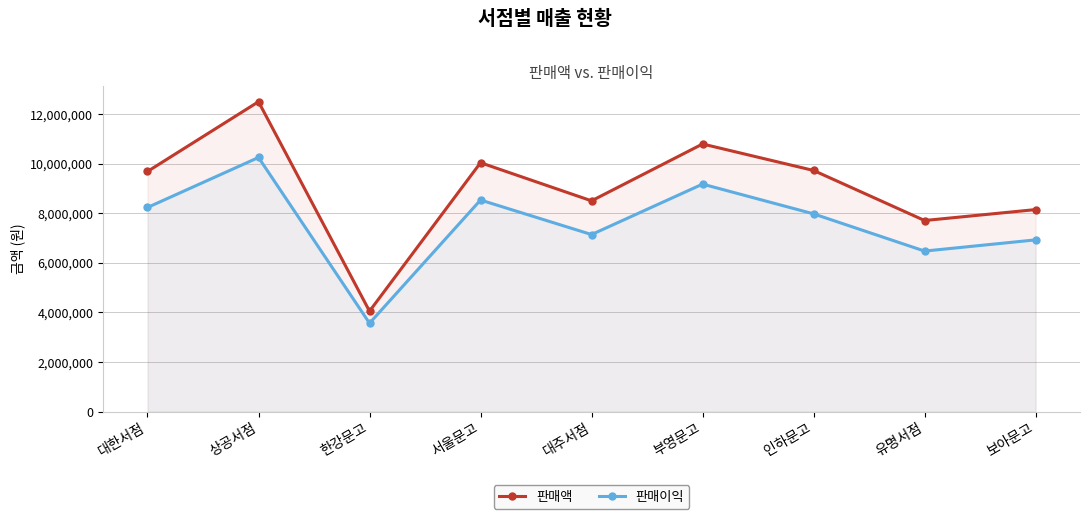

Which series has the largest range (max minus min)?

판매액